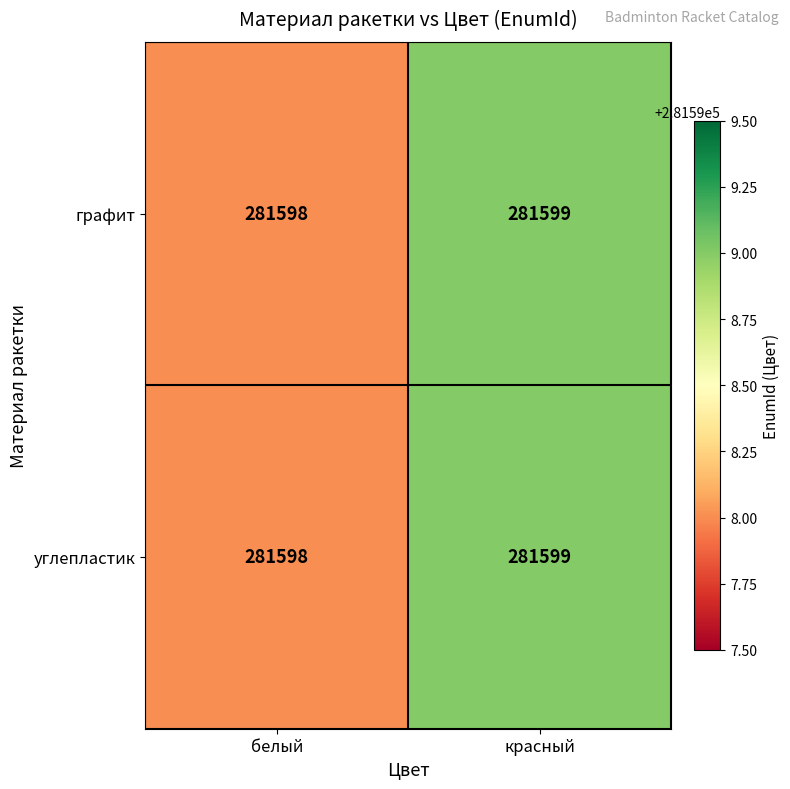

Count the number of categories in the chart.

2